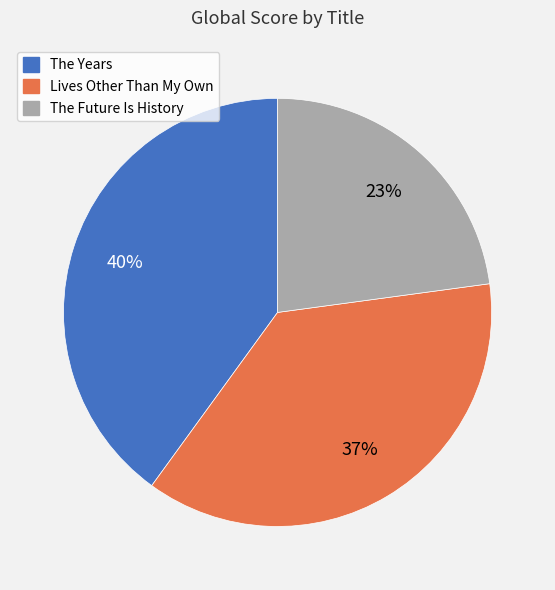

Rank the categories by value from highest to lowest.

The Years, Lives Other Than My Own, The Future Is History